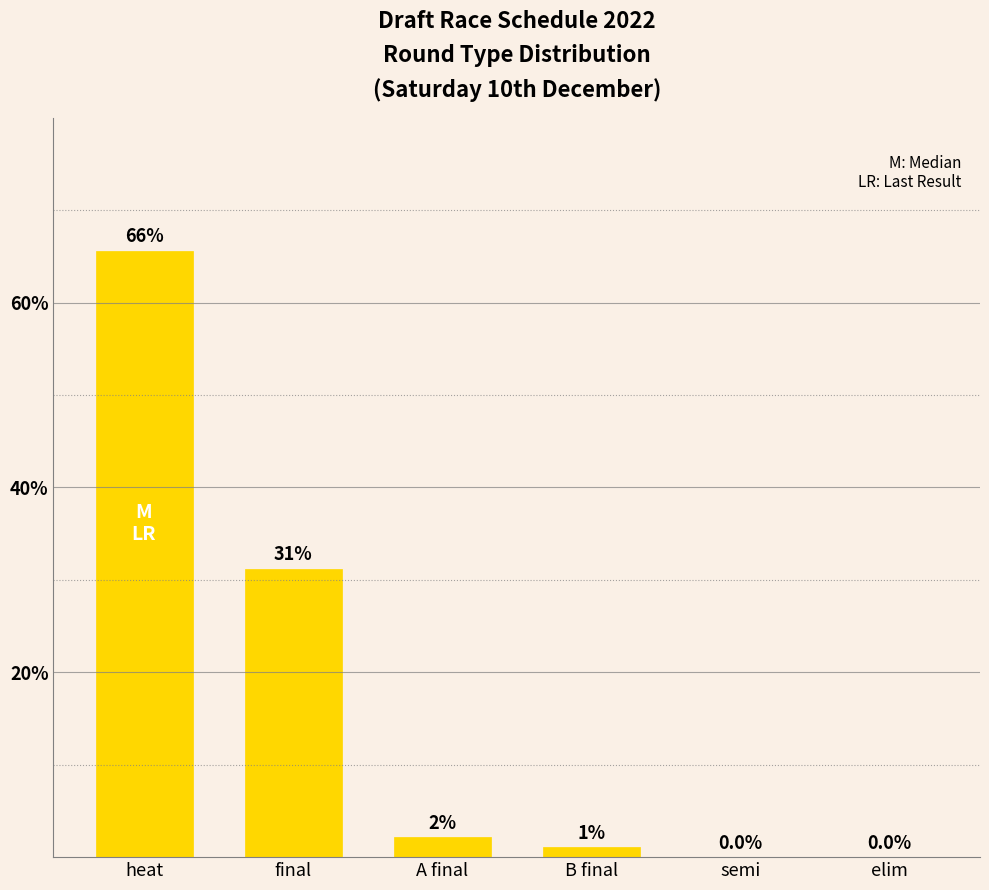

List the labels in order of value, largest first.

heat, final, A final, B final, semi, elim